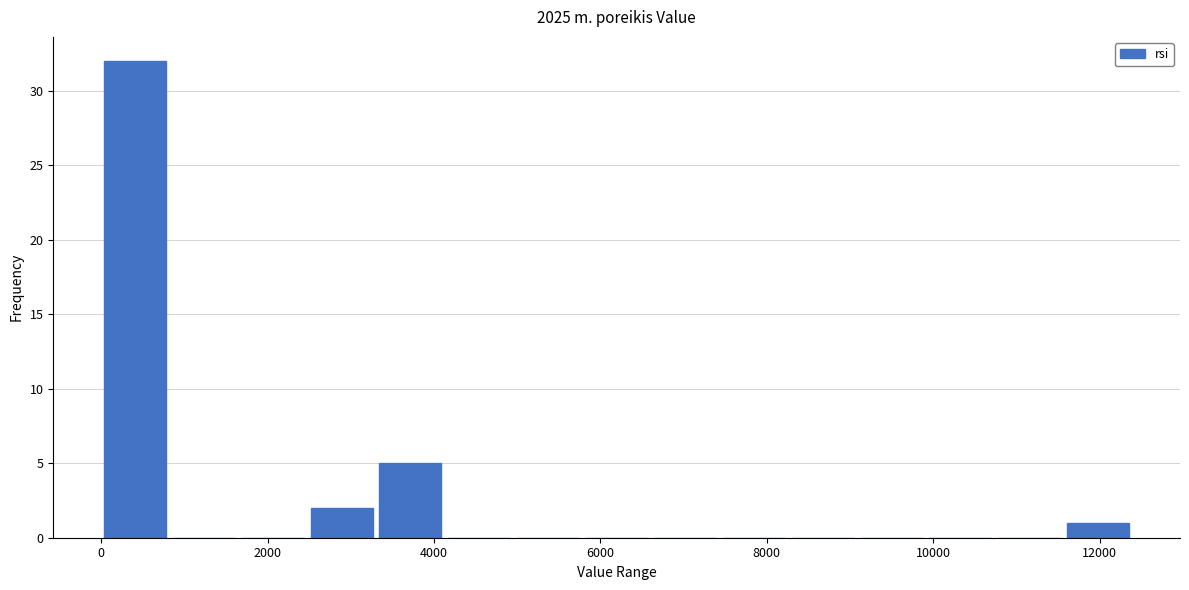

Reading left to right, list every bar in this chart as the range it spans on the x-axis followed by its height. Neither the bar edges nor the heights are printed on the chart, so give them approximately, as read against the axes.

0 to 800: 32
800 to 1600: 0
1600 to 2400: 0
2400 to 3400: 2
3400 to 4200: 5
4200 to 5000: 0
5000 to 5800: 0
5800 to 6600: 0
6600 to 7400: 0
7400 to 8200: 0
8200 to 9000: 0
9000 to 10000: 0
10000 to 10800: 0
10800 to 11600: 0
11600 to 12400: 1